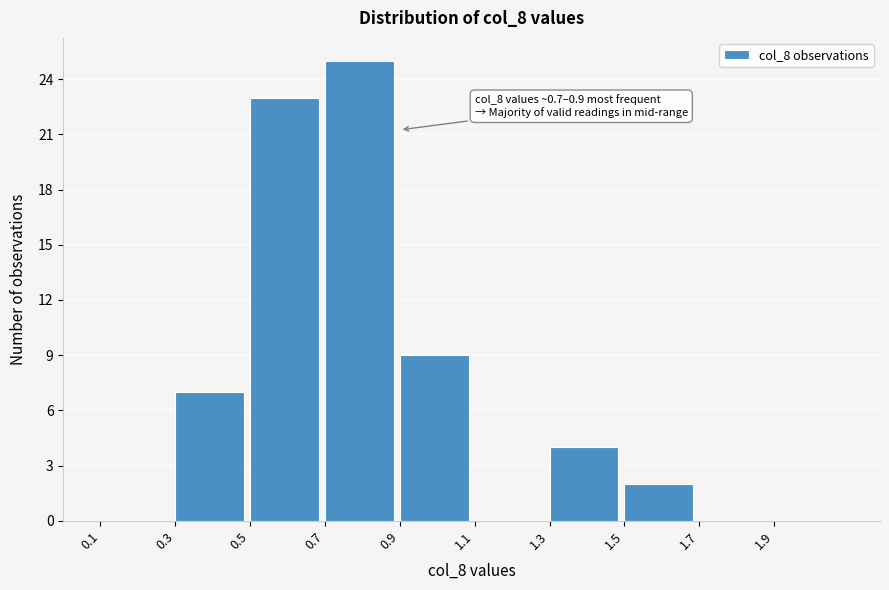

Which range on the x-axis has the tallest bar?

0.7 to 0.9